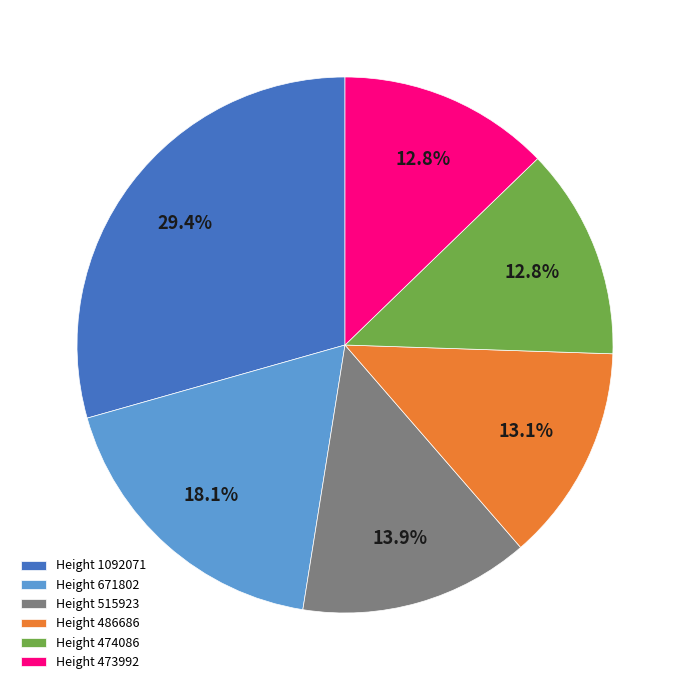

How many slices are in this pie chart?

6